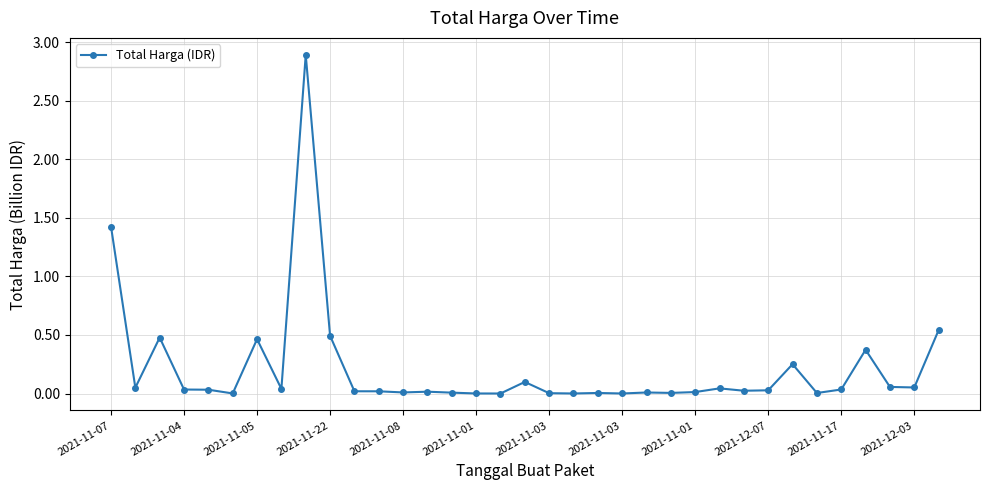

What is the difference between the maximum and minimum values?

2.9